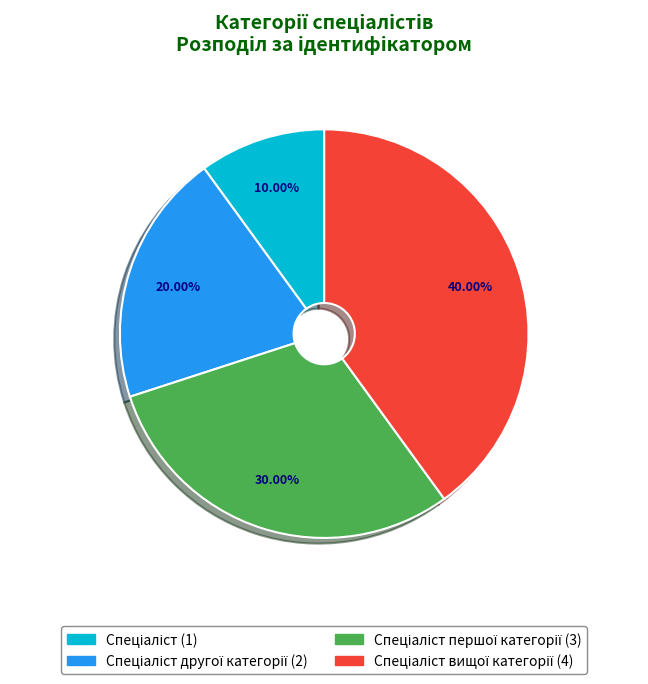

Does any single category account for the majority?

No